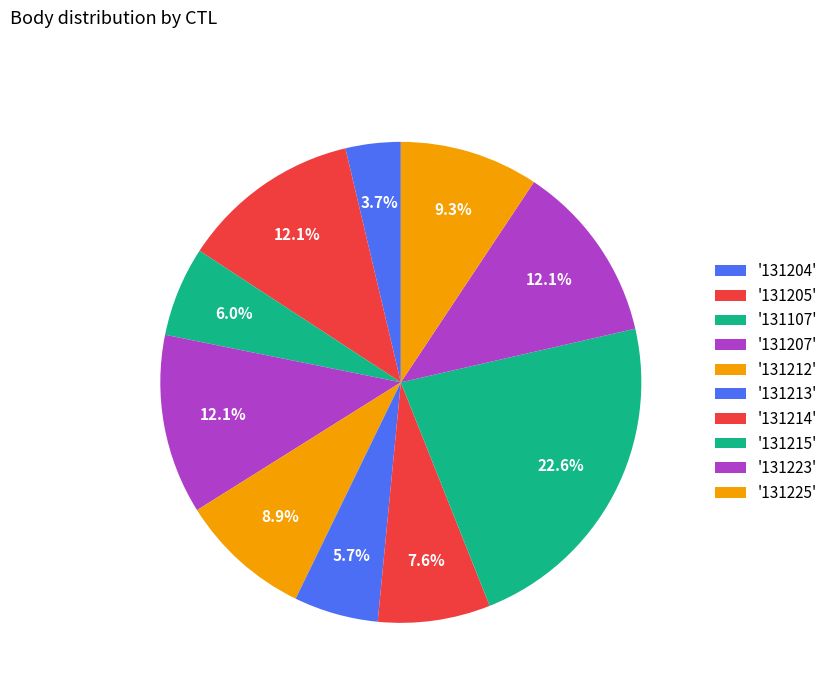

Count the number of slices in the pie.

10